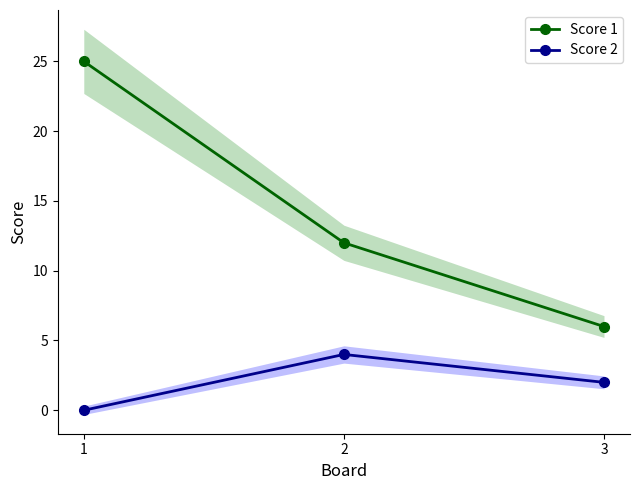

Reading left to right, transcribe all the data shown in this chart.

Score 1: 25	12	6
Score 2: 0	4	2